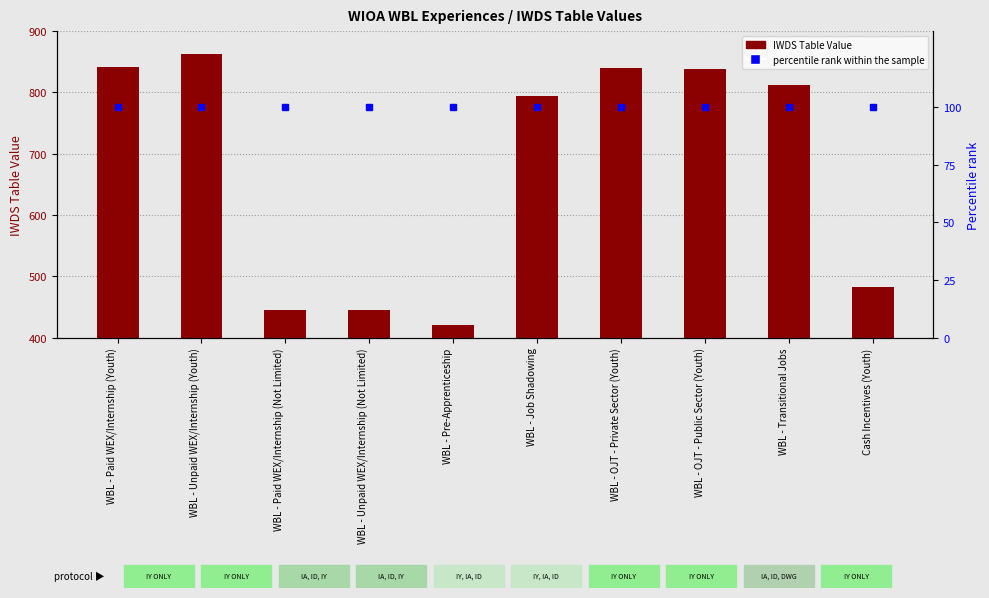

At which label does percentile rank within the sample reach its minimum?

WBL - Paid WEX/Internship (Youth)